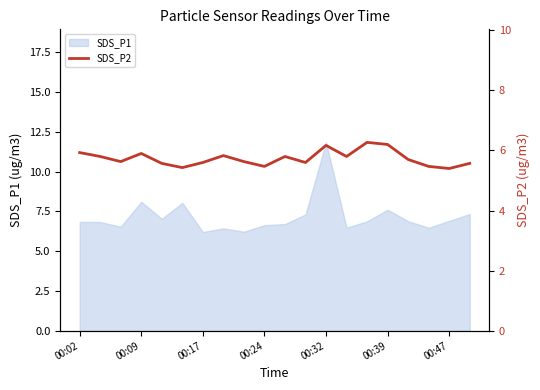

What is the average value?

5.7